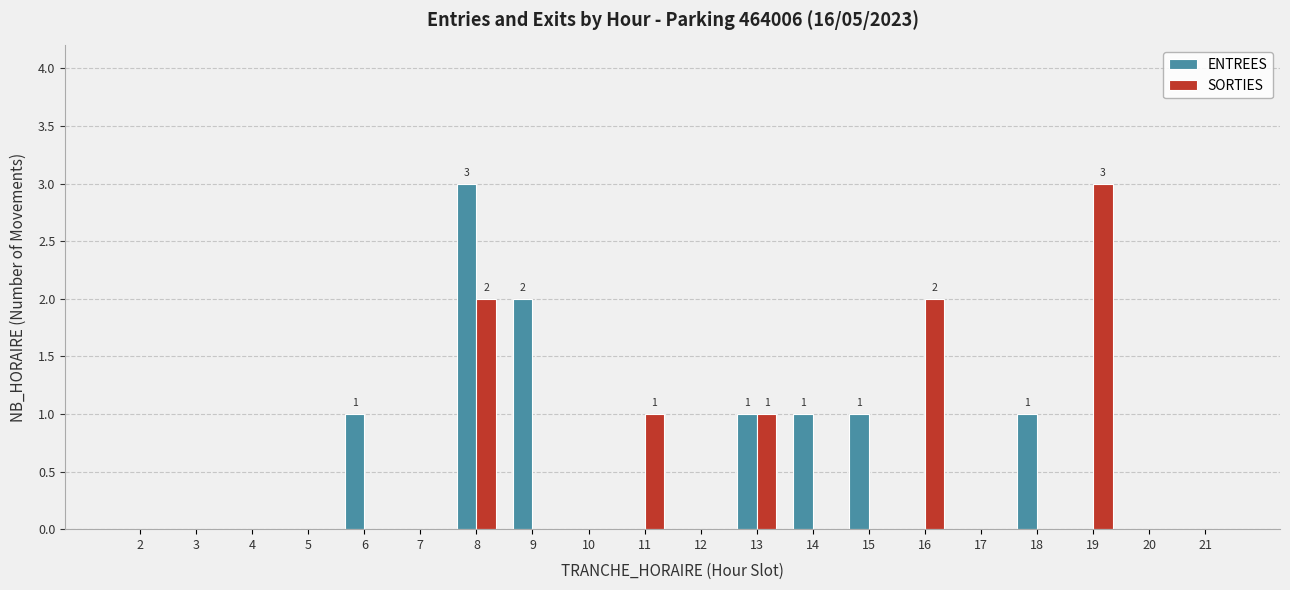

Reading right to left, transcribe all the data shown in this chart.

ENTREES: 0	0	0	1	0	0	1	1	1	0	0	0	2	3	0	1	0	0	0	0
SORTIES: 0	0	3	0	0	2	0	0	1	0	1	0	0	2	0	0	0	0	0	0